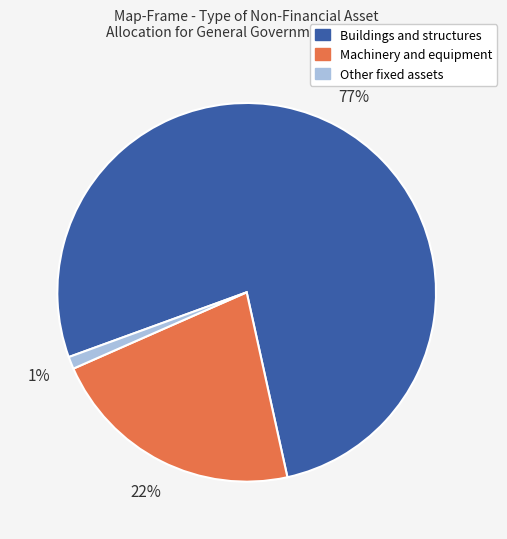

Does any single category account for the majority?

Yes